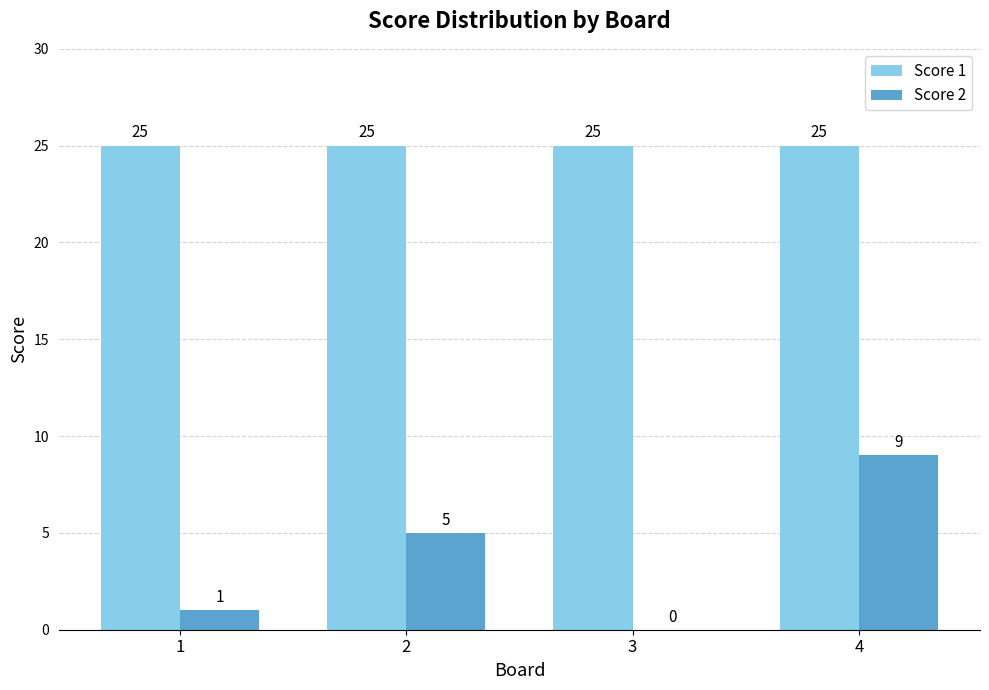

Reading left to right, transcribe all the data shown in this chart.

Score 1: 1=25	2=25	3=25	4=25
Score 2: 1=1	2=5	3=0	4=9